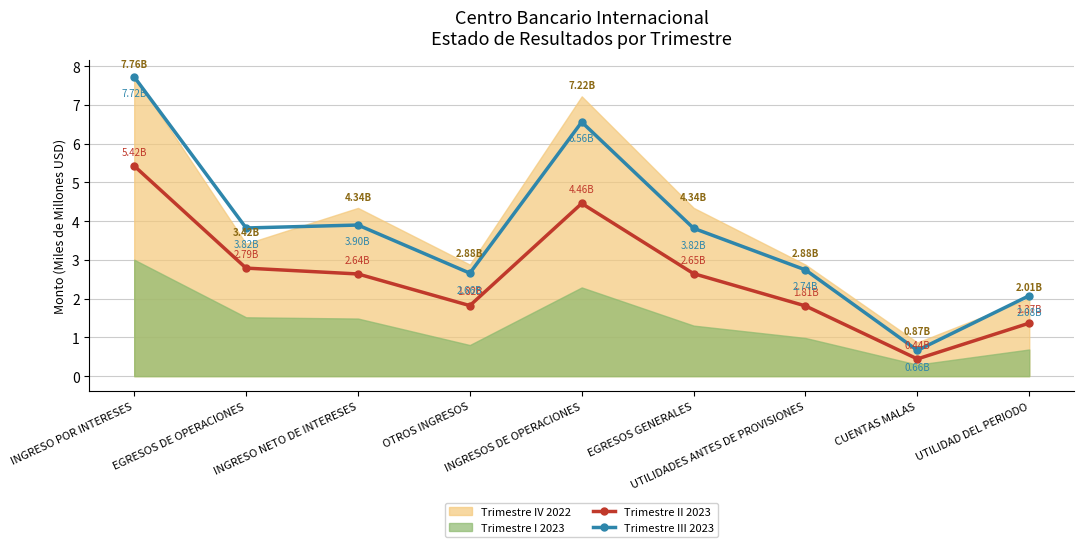

True or false: Trimestre II 2023 has a value of 3.0 at UTILIDADES ANTES DE PROVISIONES.

False